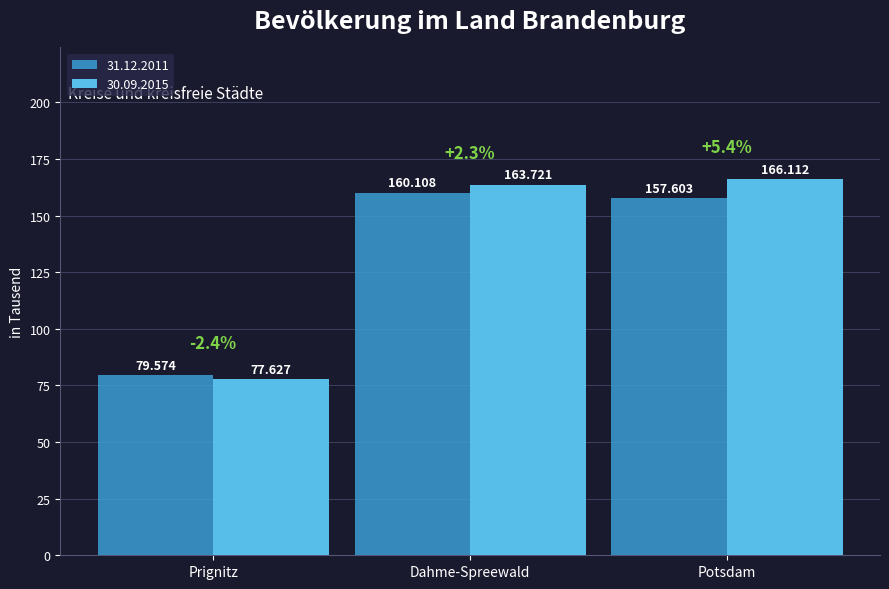

At which category is the sum across all series the highest?

Dahme-Spreewald